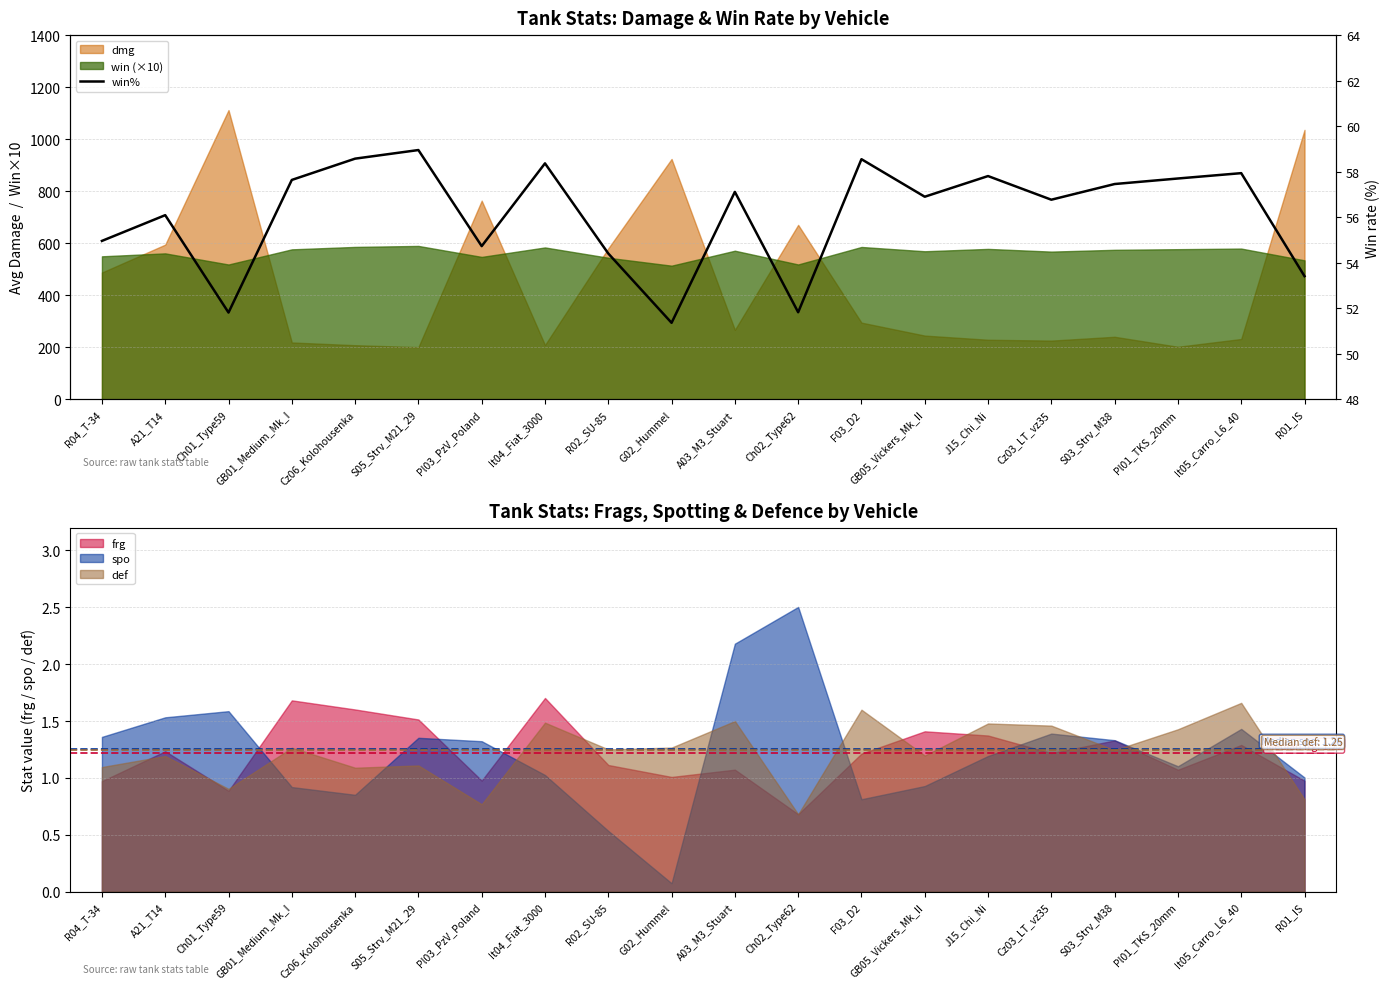

What is the sum of all values?

1122.3